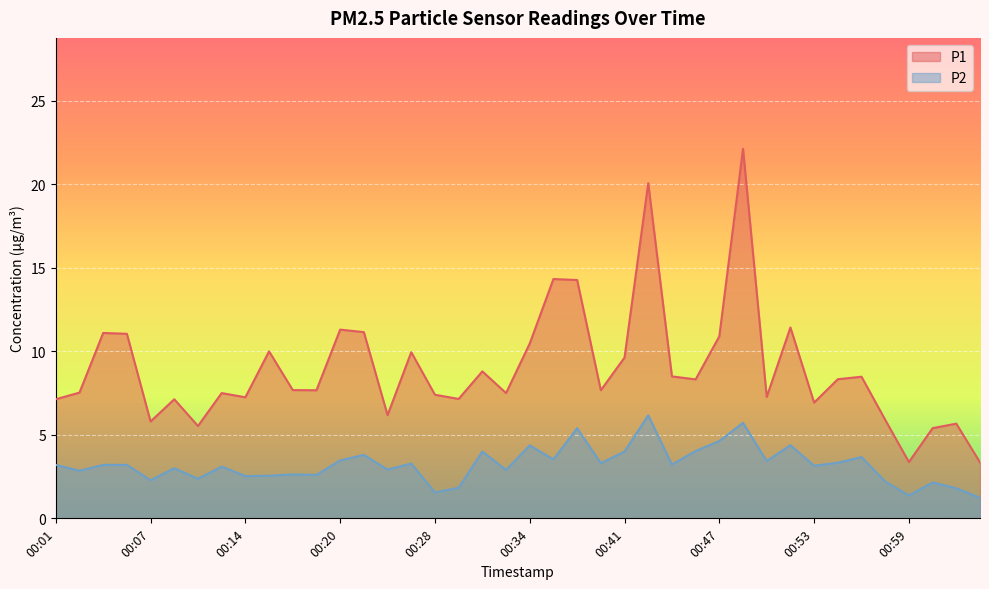

Read the P2 value at 00:38.

5.4